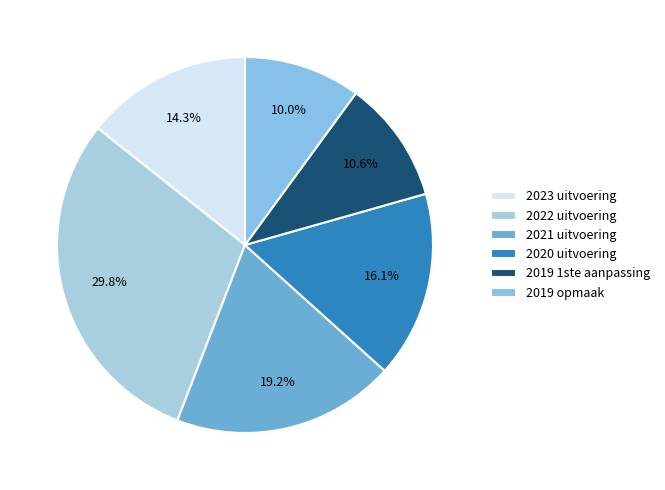

To the nearest percent, what percentage of the pie is 2023 uitvoering?

14%